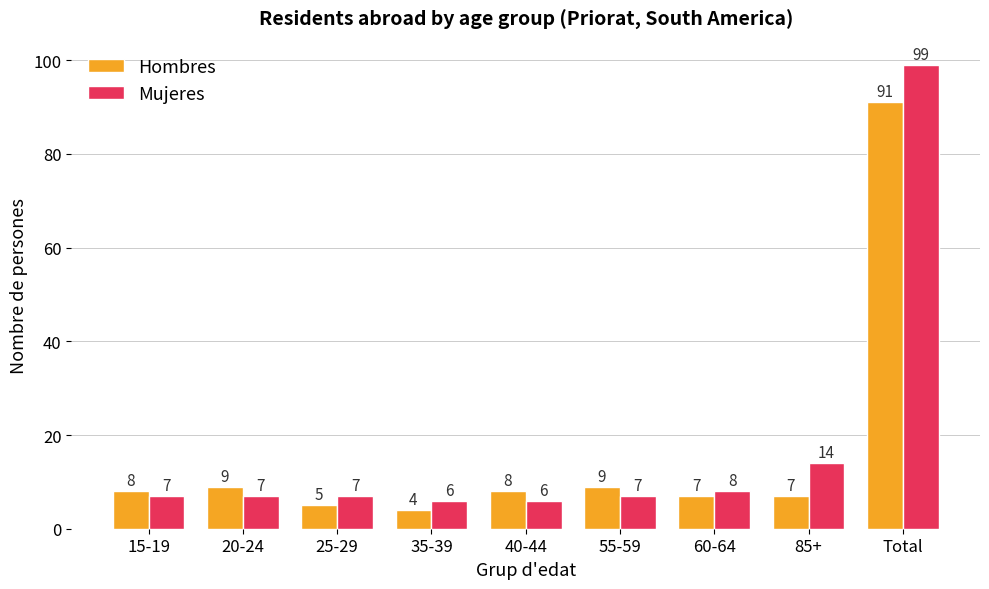

What is the spread (max minus min) of values at 25-29?

2